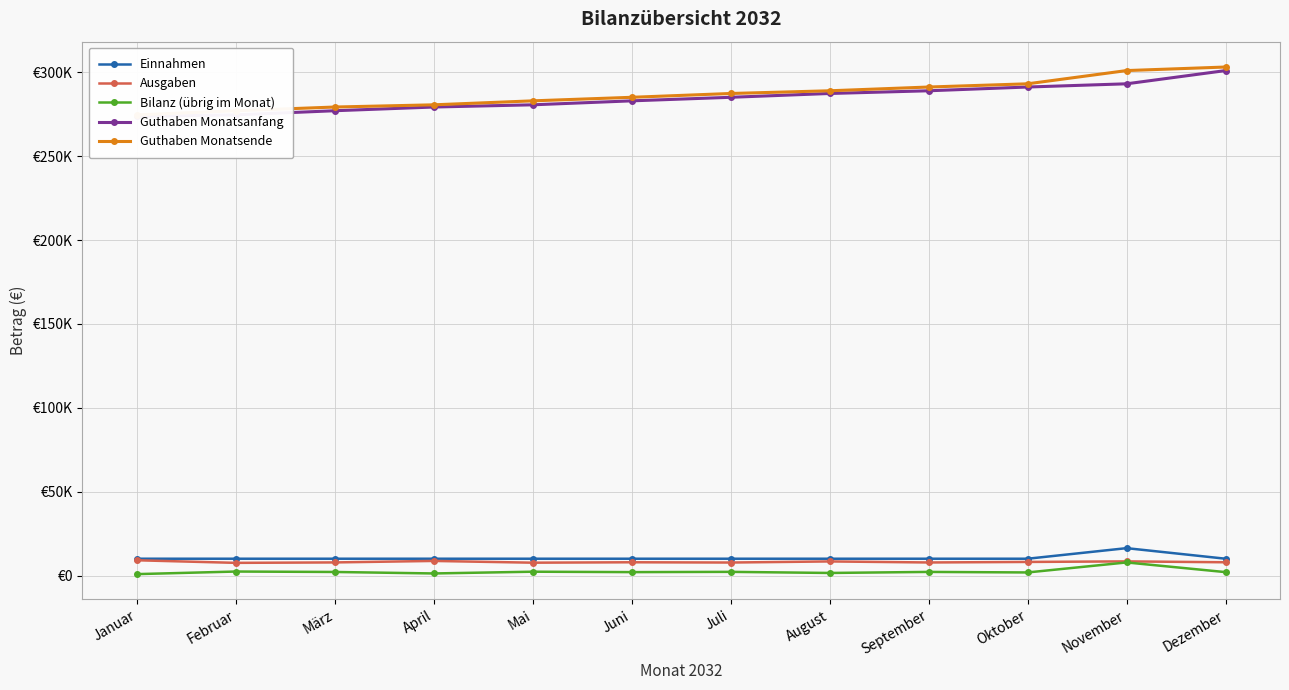

Is this an area chart (filled region under the line)?

No